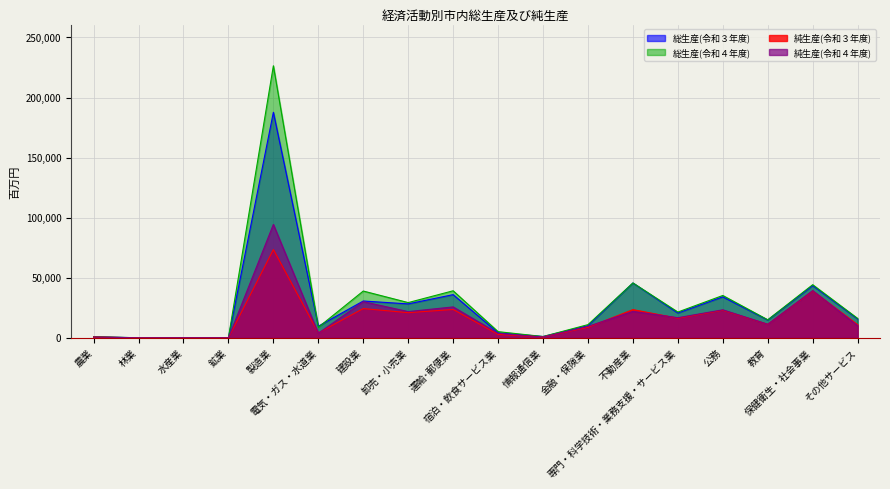

At which label does 総生産(令和３年度) reach its minimum?

林業